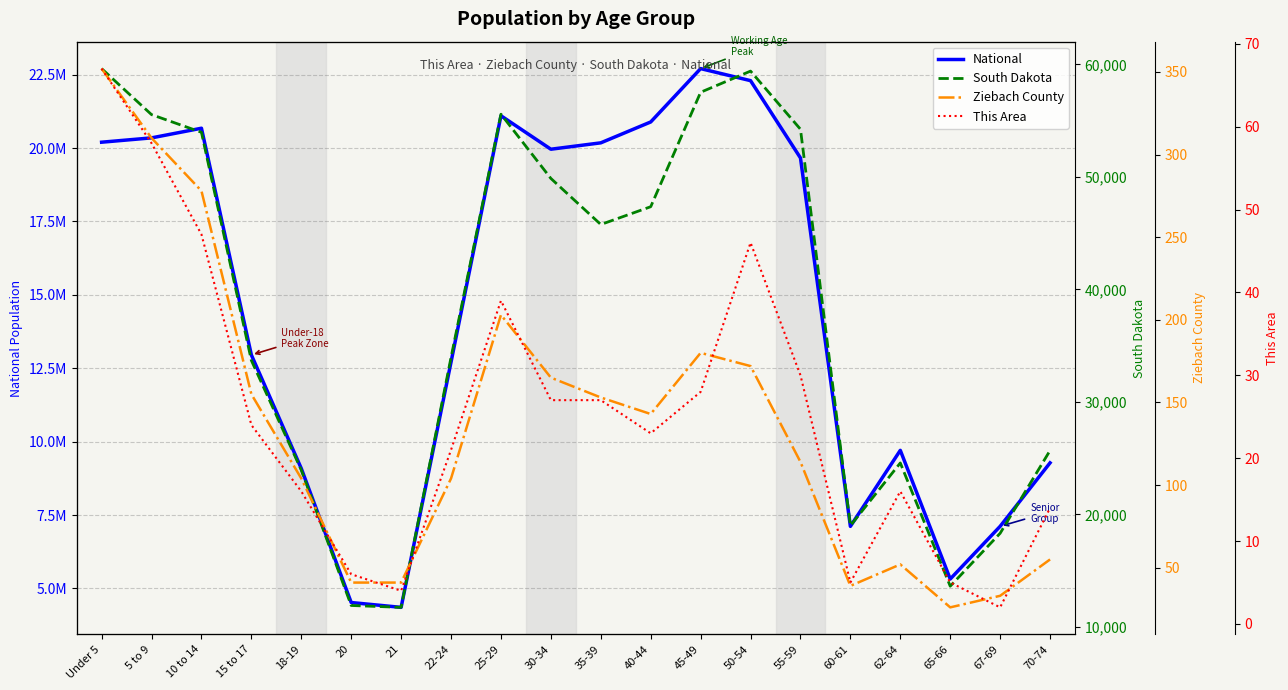

Which series changed the most between 15 to 17 and 60-61?

National